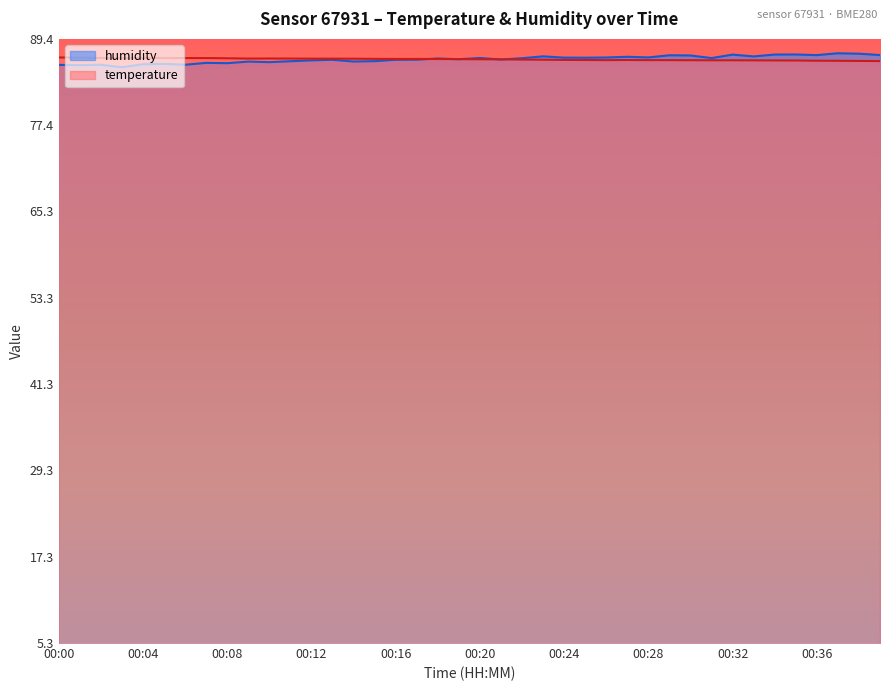

Rank the categories by humidity value from lowest to highest.

00:03, 00:01, 00:00, 00:02, 00:06, 00:04, 00:05, 00:08, 00:07, 00:10, 00:09, 00:14, 00:11, 00:15, 00:12, 00:13, 00:16, 00:17, 00:21, 00:19, 00:18, 00:22, 00:31, 00:20, 00:25, 00:24, 00:26, 00:28, 00:27, 00:33, 00:23, 00:30, 00:29, 00:36, 00:39, 00:32, 00:34, 00:35, 00:38, 00:37